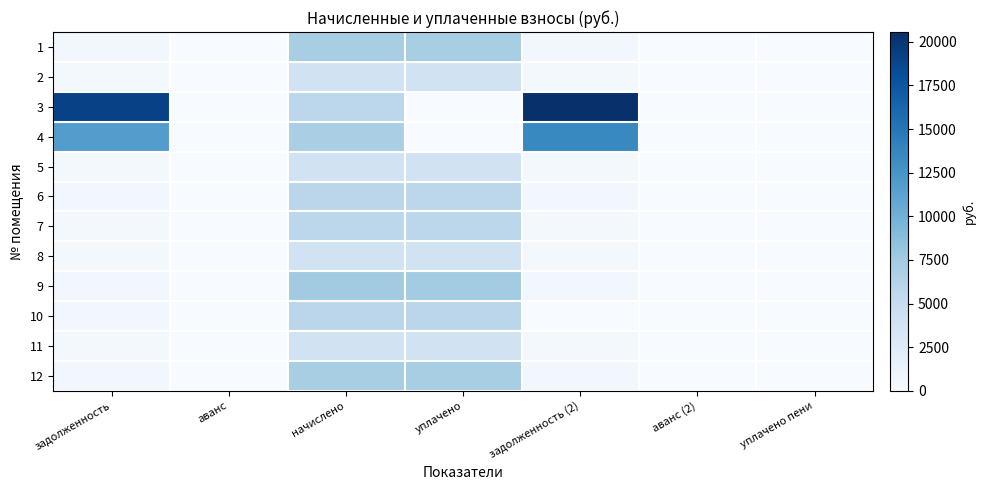

At уплачено, list the series in order from largest to smallest.

9, 1, 12, 10, 6, 7, 5, 11, 8, 2, 3, 4